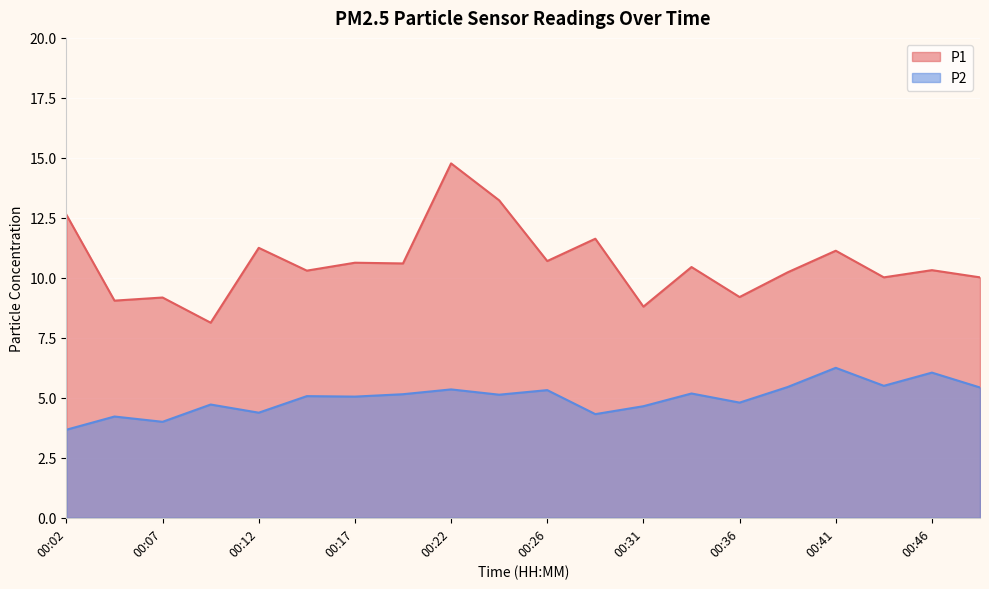

Reading left to right, list all the values displayed in this chart.

P1: 12.6	9.1	9.2	8.1	11.2	10.3	10.6	10.6	14.8	13.2	10.7	11.6	8.8	10.4	9.2	10.2	11.1	10.0	10.3	10.0
P2: 3.7	4.2	4.0	4.7	4.4	5.1	5.0	5.2	5.3	5.1	5.3	4.3	4.7	5.2	4.8	5.5	6.2	5.5	6.0	5.4